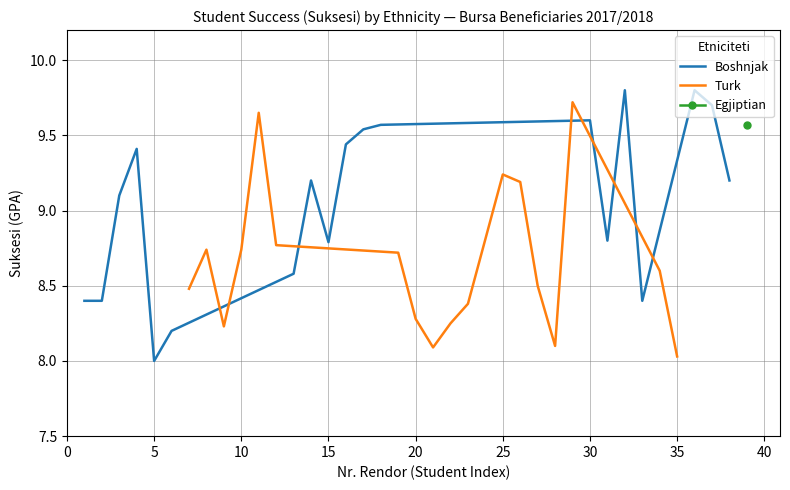

True or false: Turk has more than 2 interior local peaks.

True